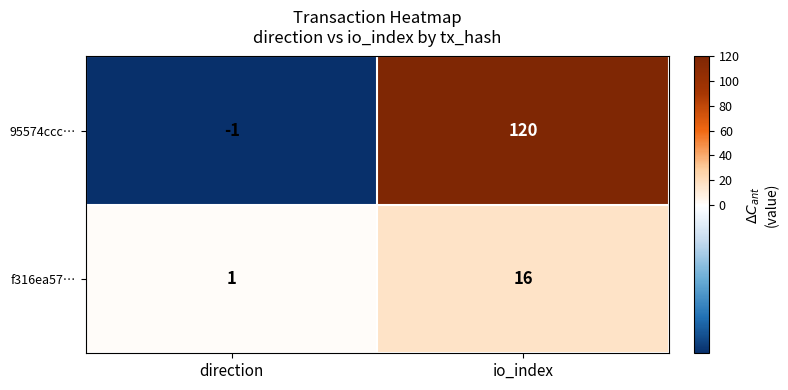

Rank the series at io_index from lowest to highest value.

f316ea57…, 95574ccc…